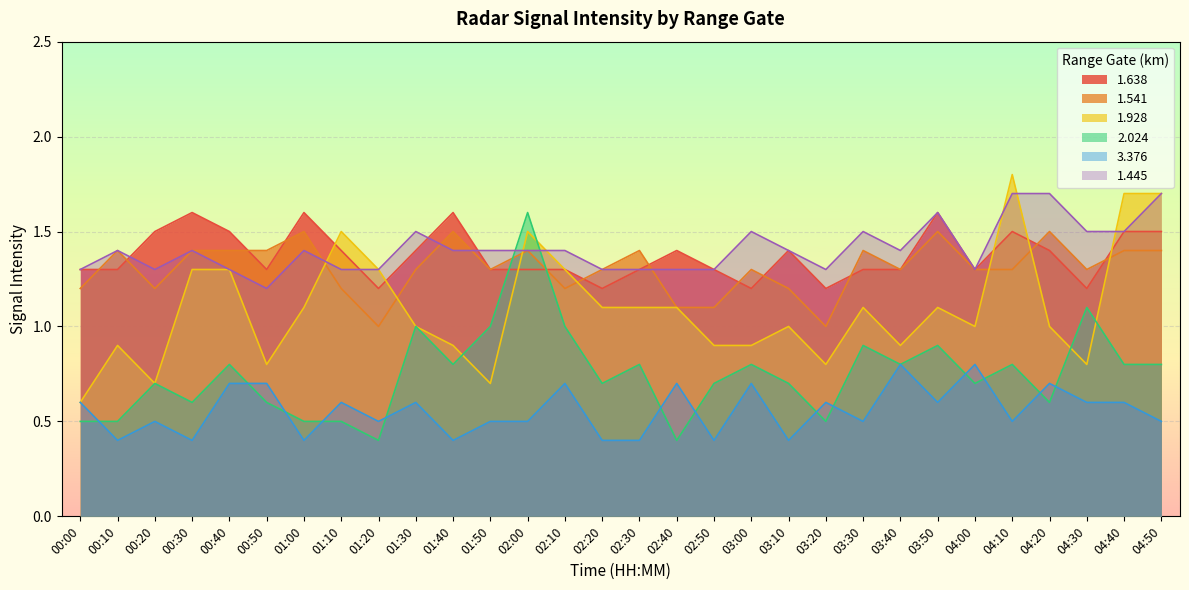

True or false: 3.376 and 1.638 cross at least once.

False